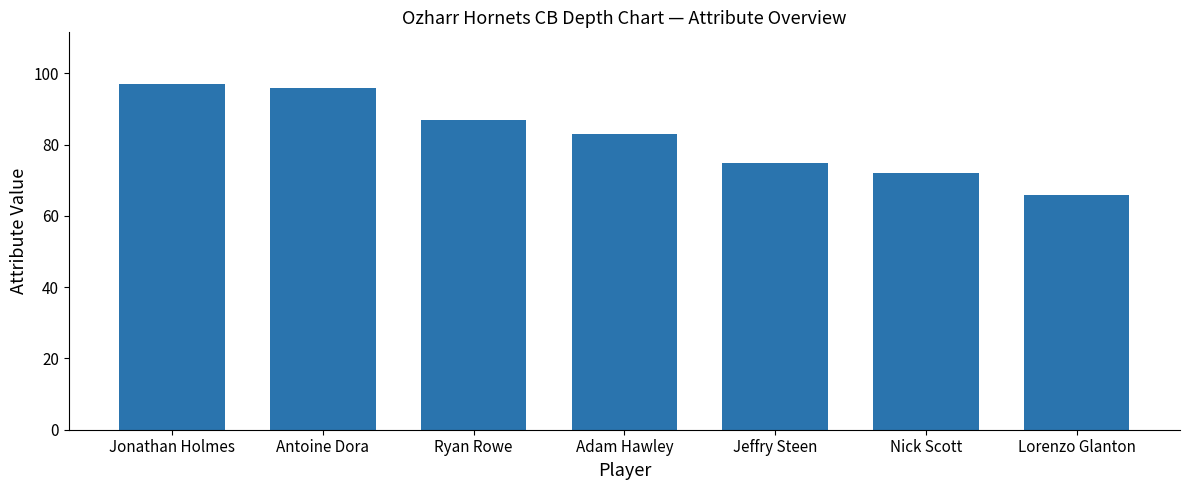

What is the value of the 5th bar from the left?

75